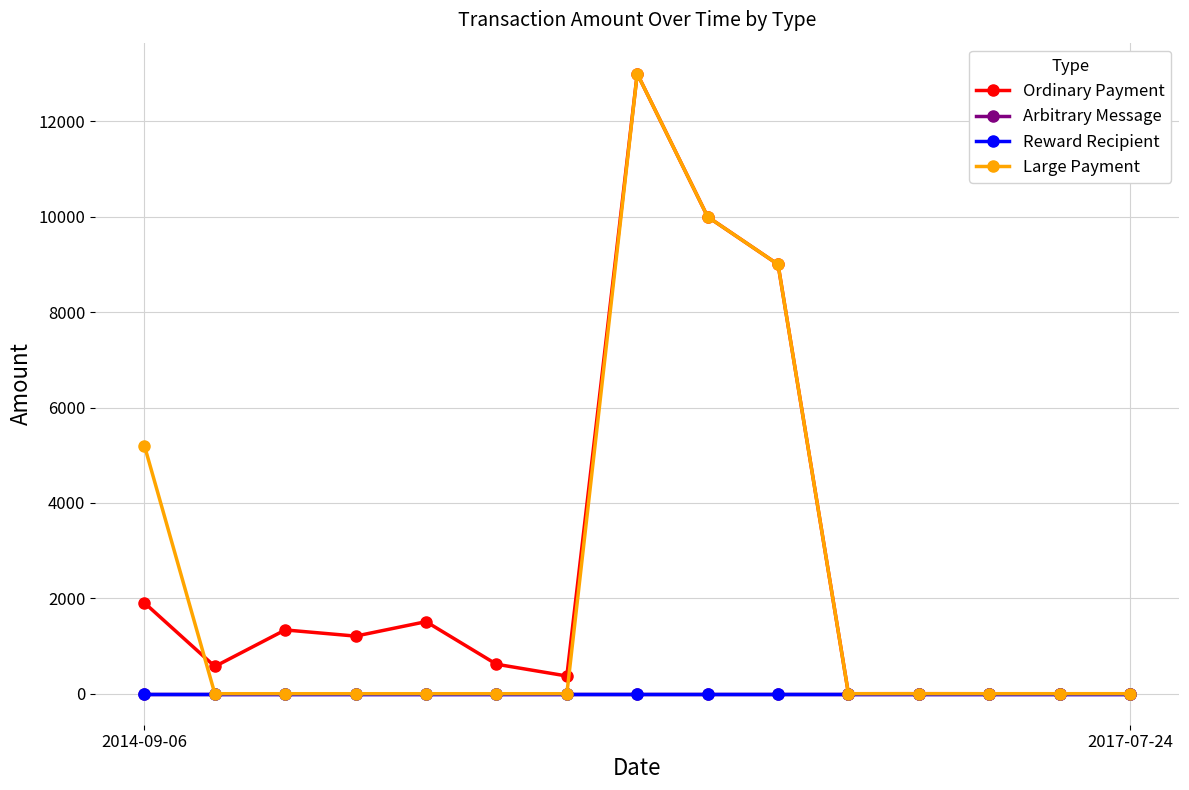

Which series has the widest spread of values?

Ordinary Payment